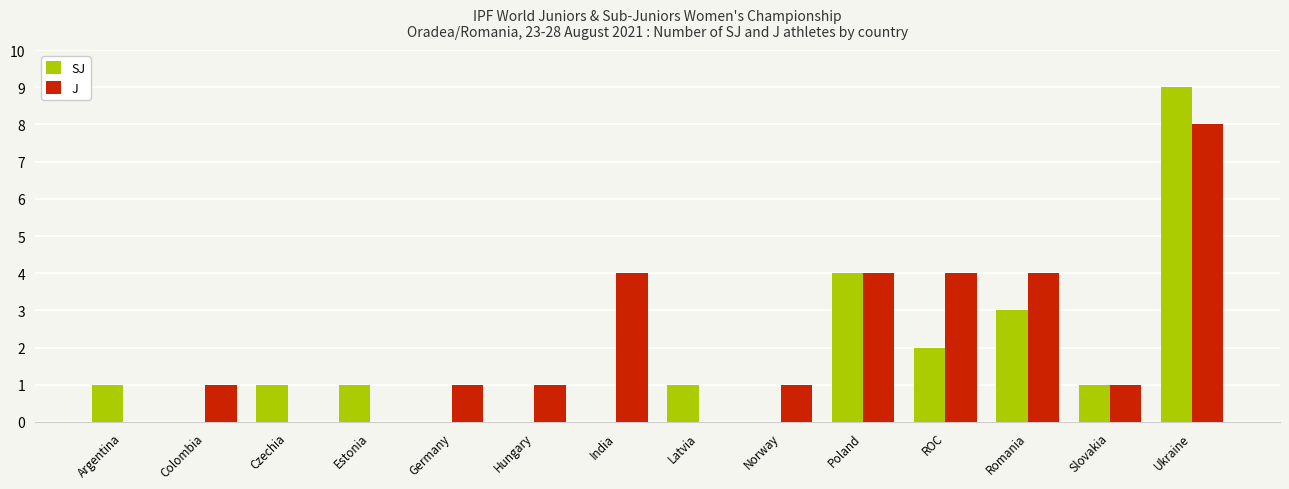

Between Hungary and Slovakia, which series saw the biggest shift?

SJ